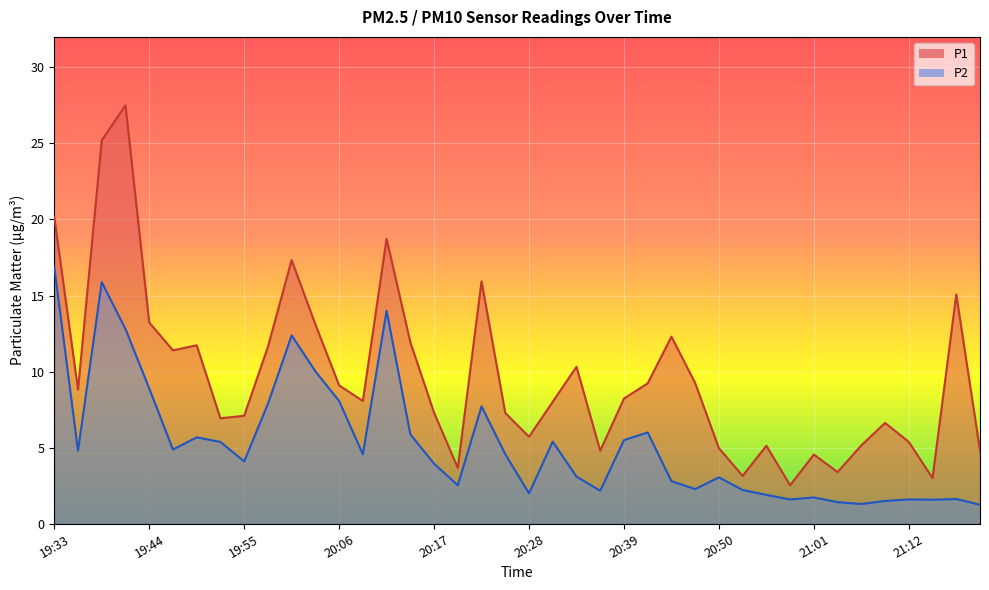

The P1 series shows 4.7 at 21:15. True or false?

False